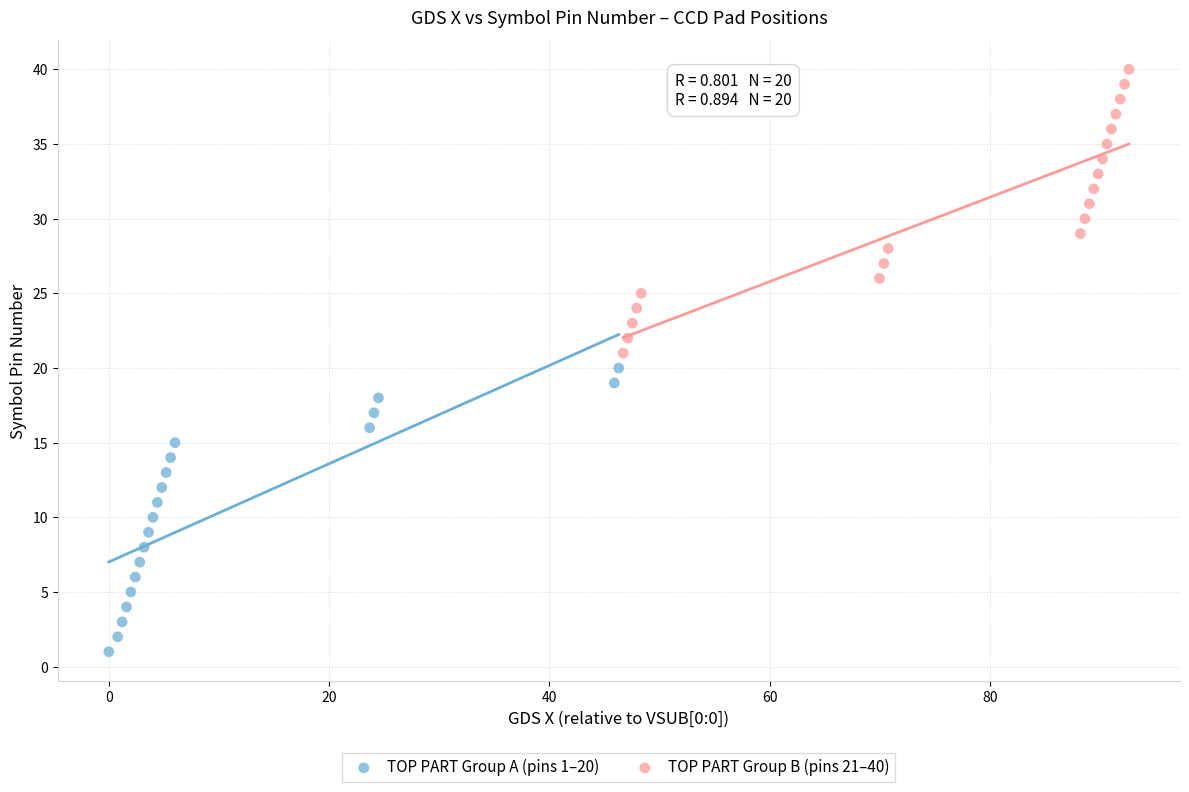

Which series reaches the minimum Y coordinate?

TOP PART Group A (pins 1–20)